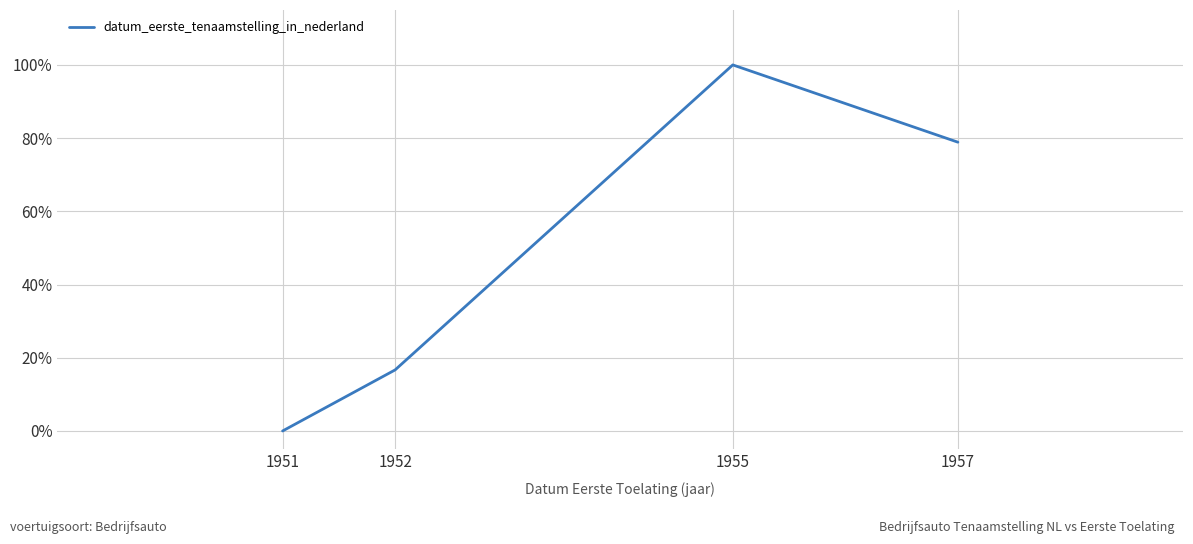

What is the maximum value shown in the chart?

1.0